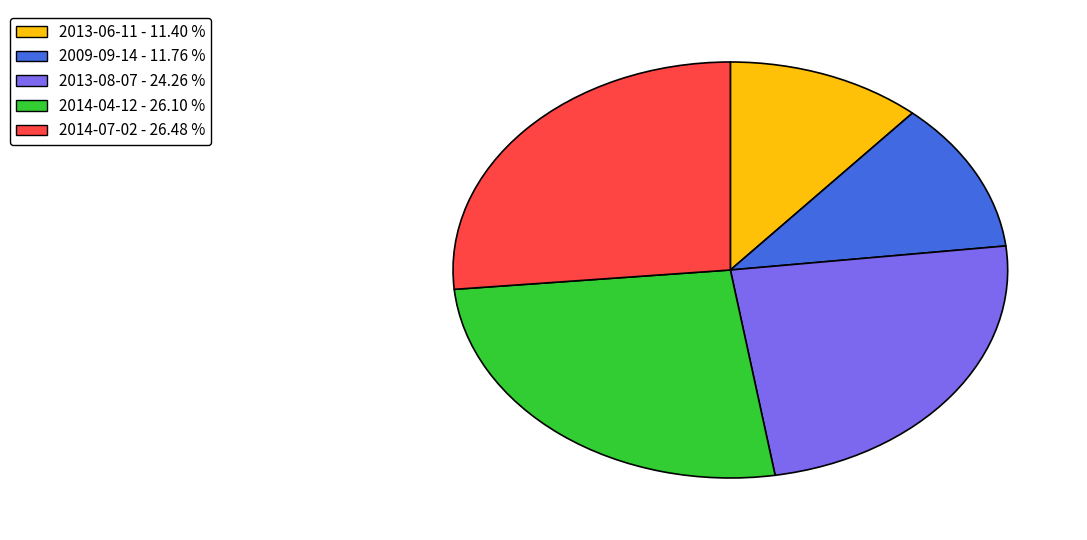

How many slices are in this pie chart?

5